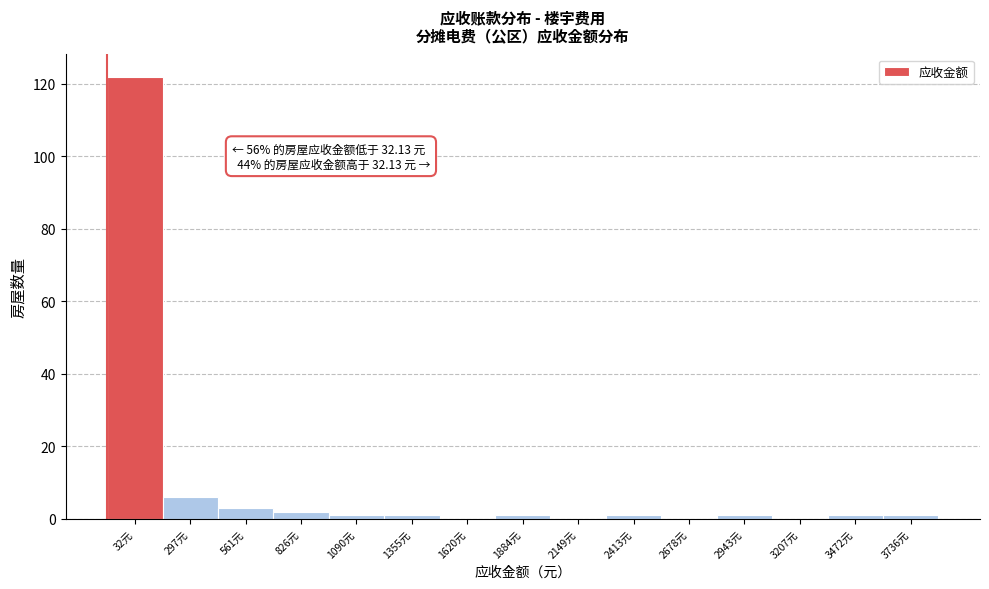

Reading left to right, what are all the values shown in this chart?

32元=122	297元=6	561元=3	826元=2	1090元=1	1355元=1	1620元=0	1884元=1	2149元=0	2413元=1	2678元=0	2943元=1	3207元=0	3472元=1	3736元=1